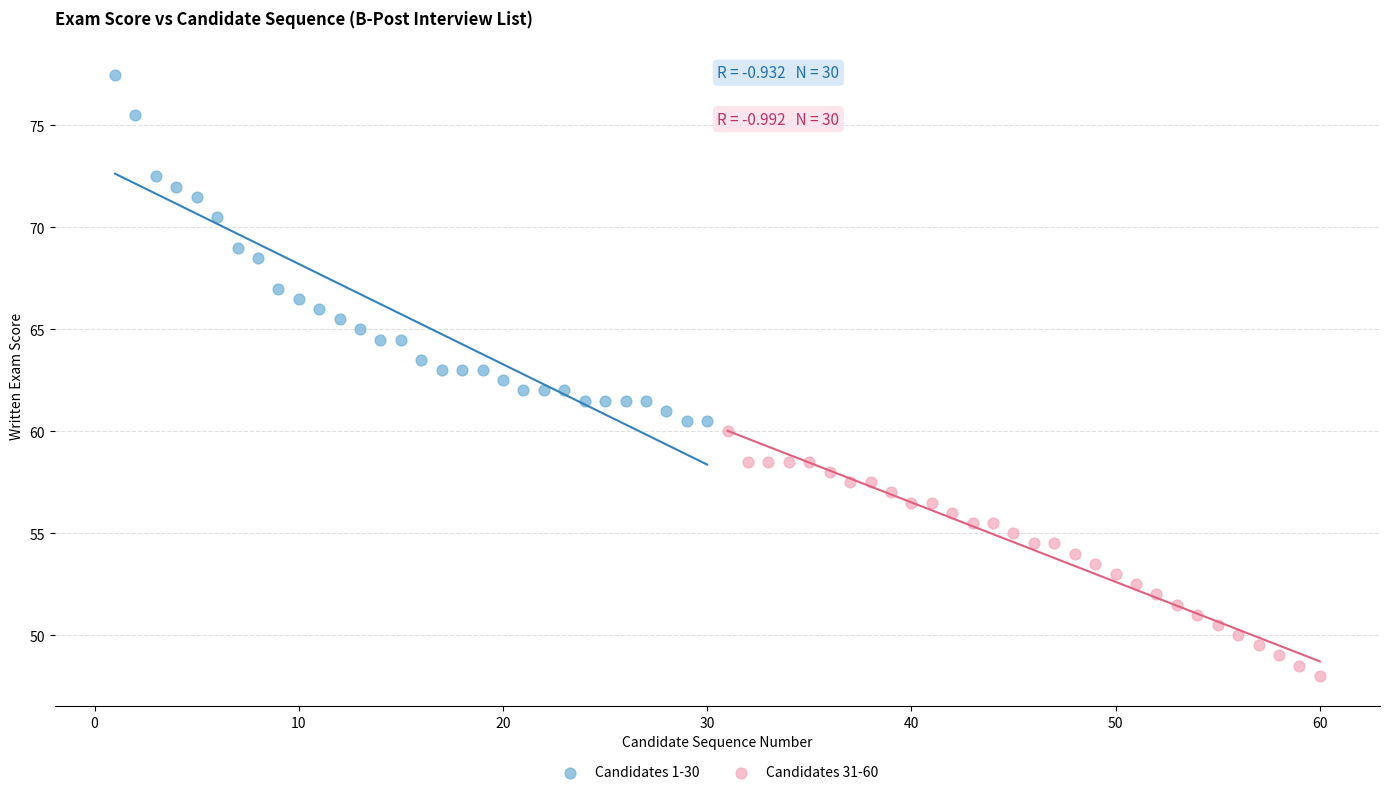

Which series has the widest spread of Y values?

Candidates 1-30